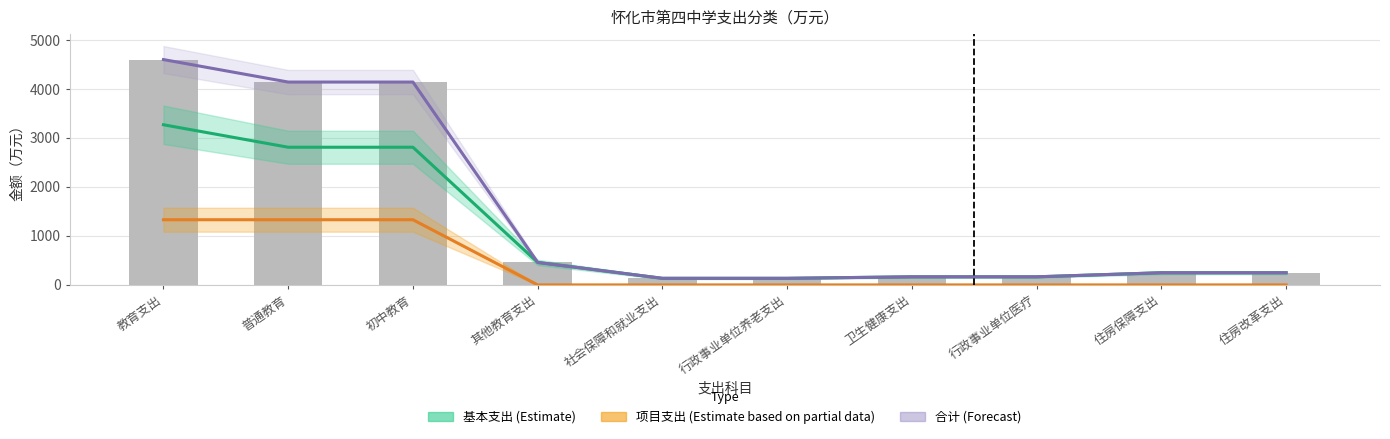

Which has a higher value, 住房保障支出 or 普通教育?

普通教育